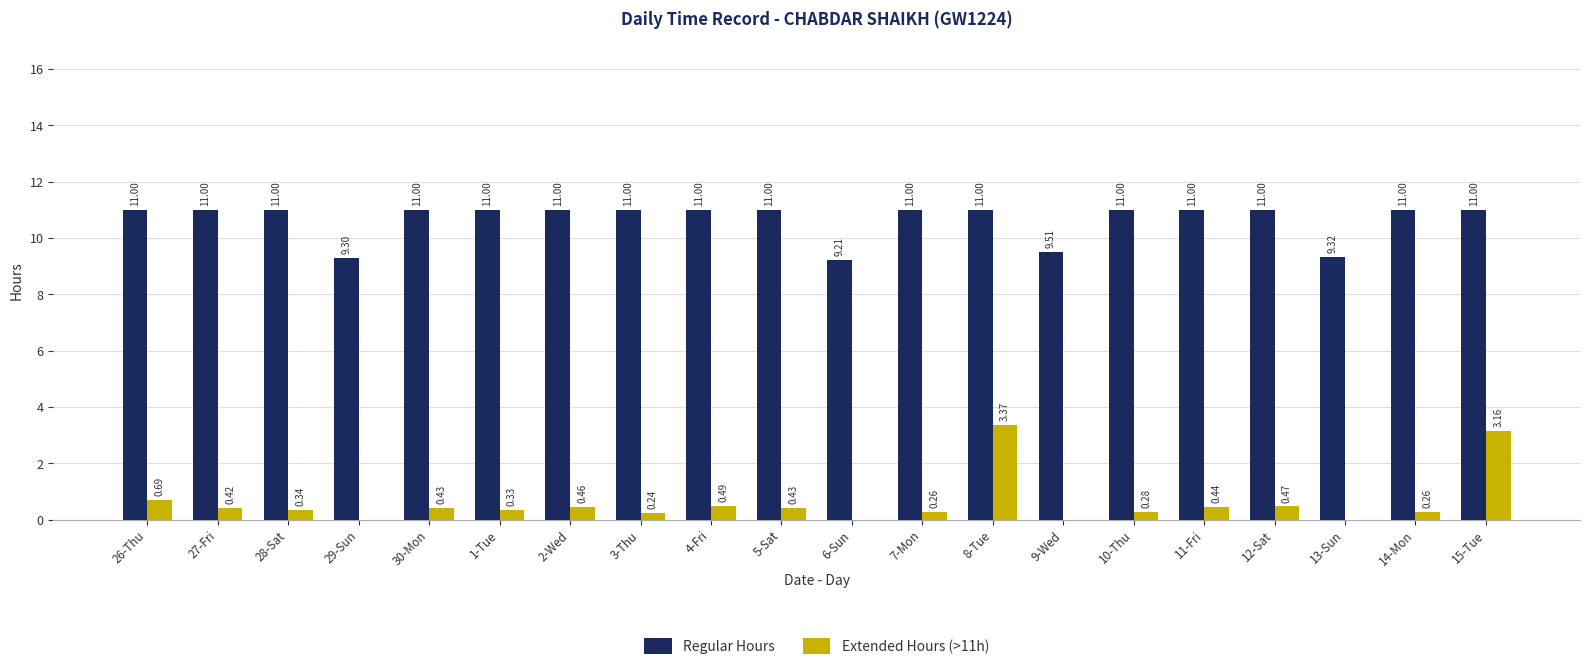

What is the sum of all Extended Hours (>11h) values?

12.1